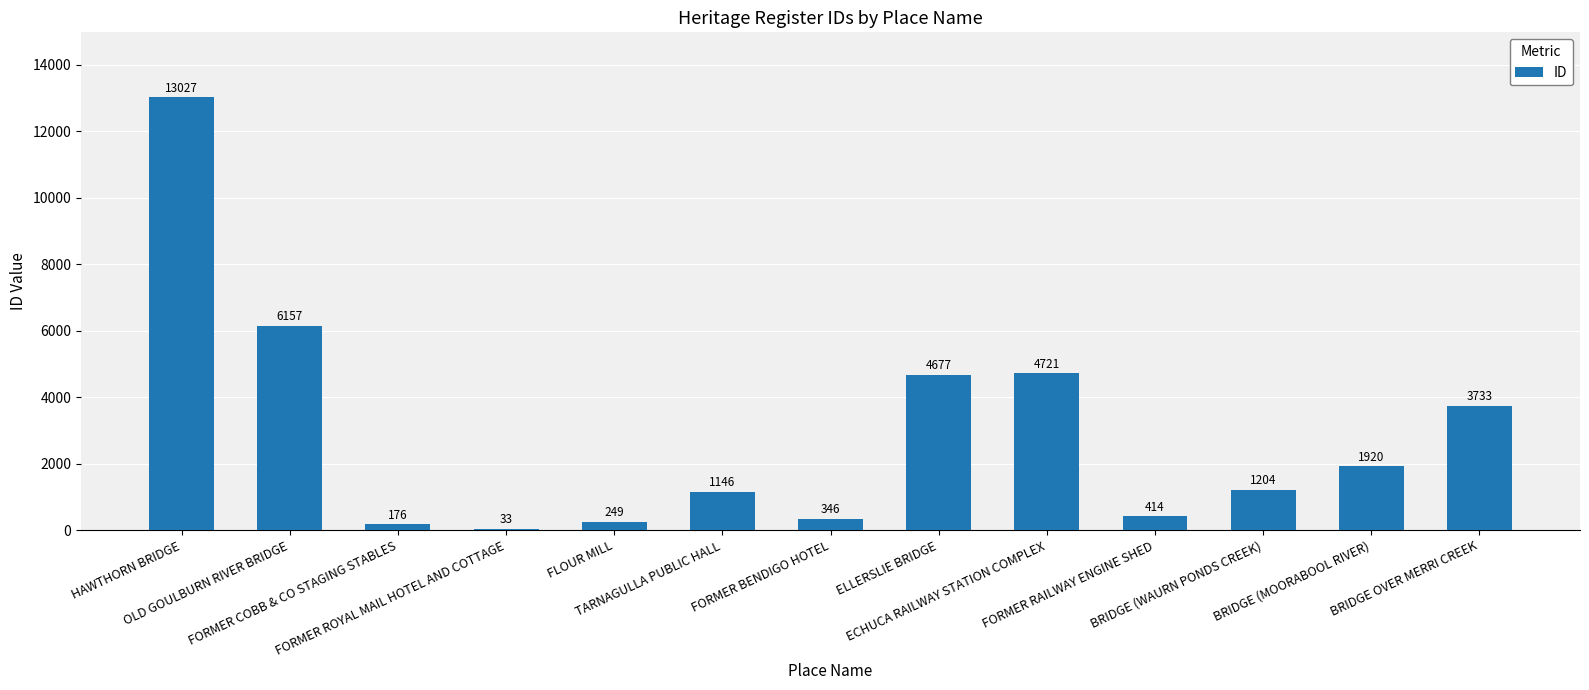

Reading left to right, list all the values displayed in this chart.

13027	6157	176	33	249	1146	346	4677	4721	414	1204	1920	3733